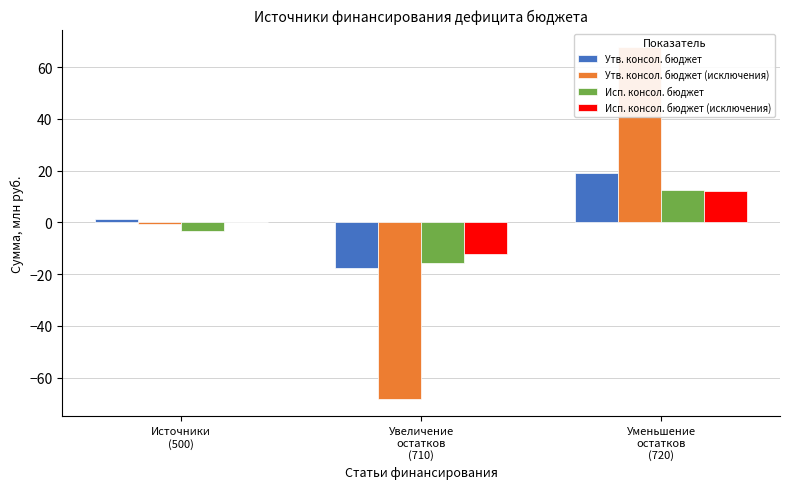

Where is Утв. консол. бюджет (исключения) nearest to the value 0?

Источники
(500)